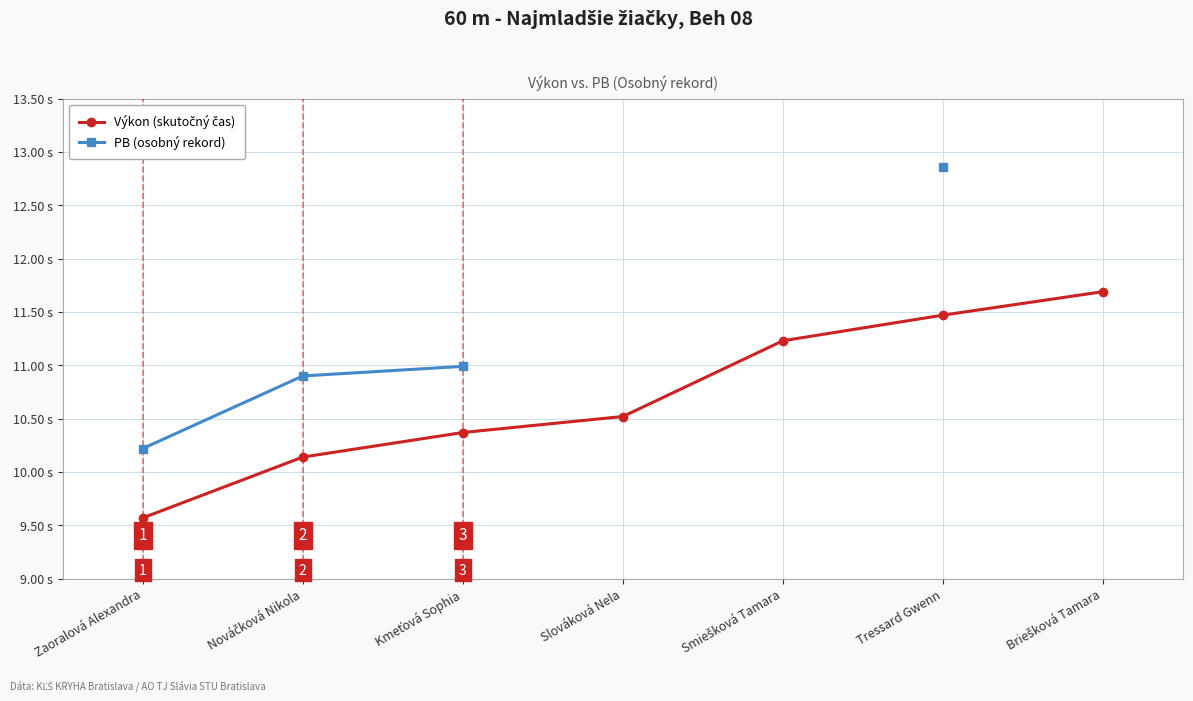

What is the smallest value displayed?

9.6